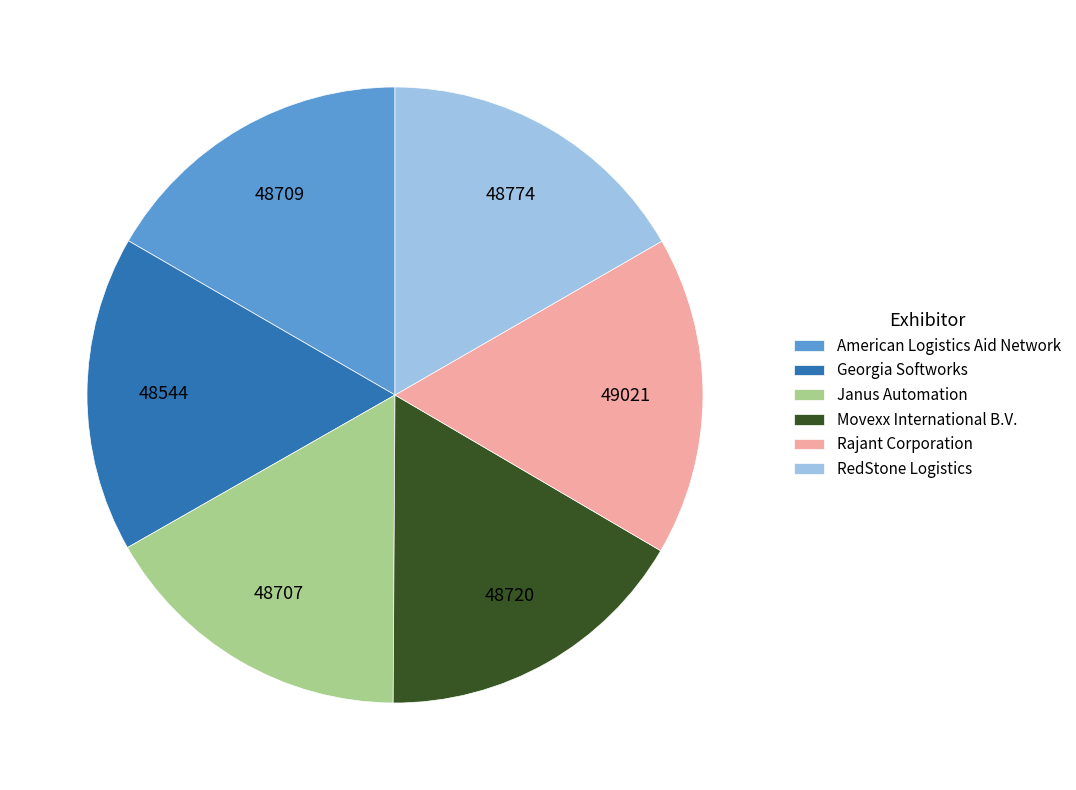

The RedStone Logistics slice represents 17% of the pie. True or false?

True